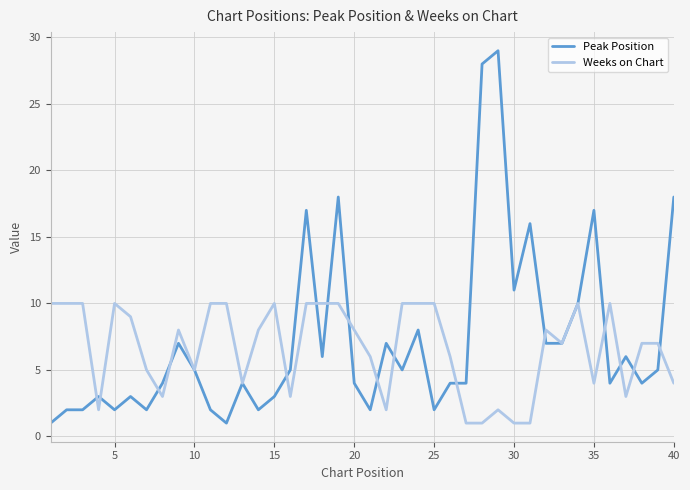

List the series in order of their peak value, highest first.

Peak Position, Weeks on Chart